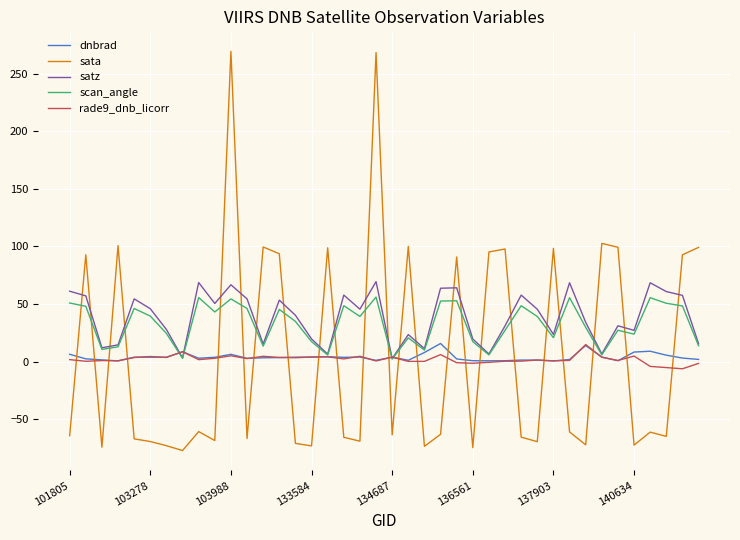

What is the maximum value shown in the chart?

269.4